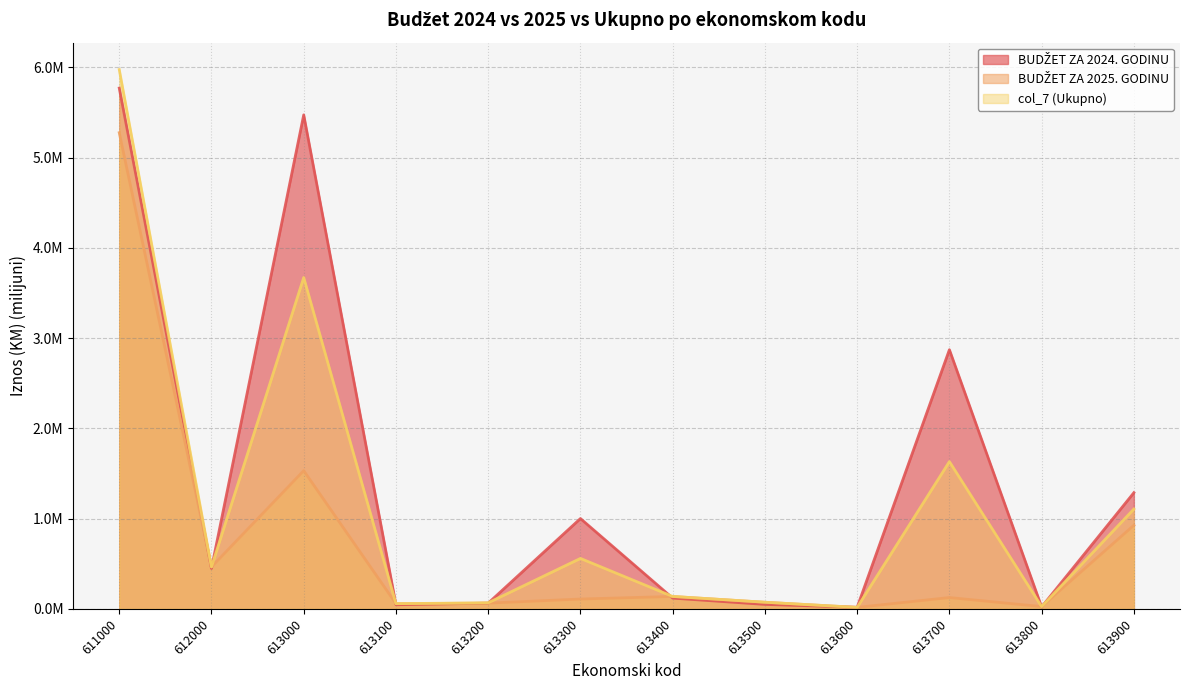

What is the maximum value shown in the chart?

6.0